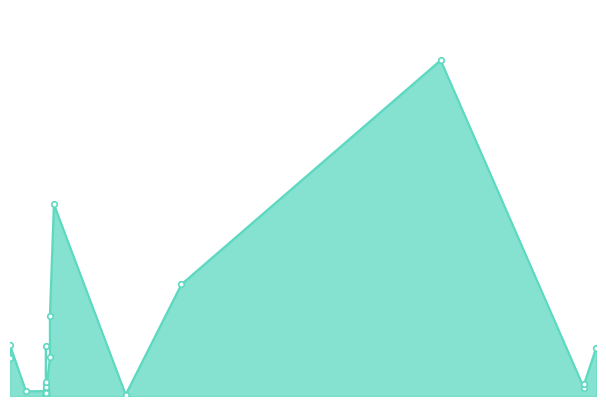

What is the smallest value displayed?

151.0